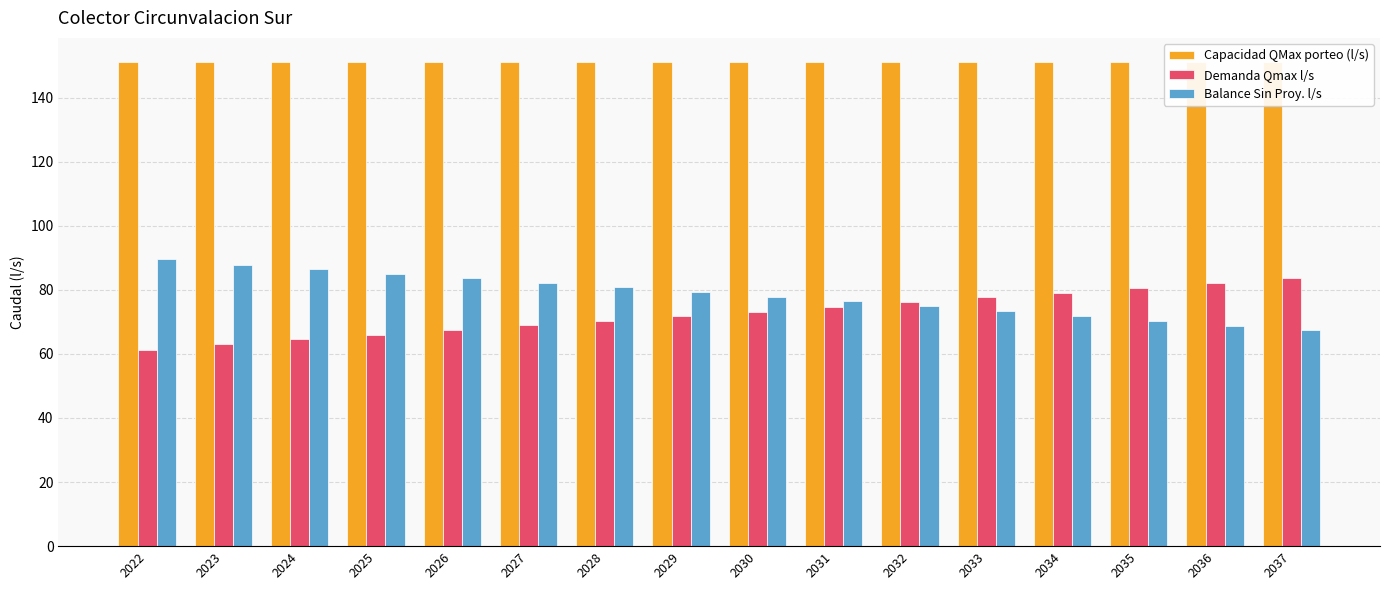

Rank the series by their maximum value, from highest to lowest.

Capacidad QMax porteo (l/s), Balance Sin Proy. l/s, Demanda Qmax l/s